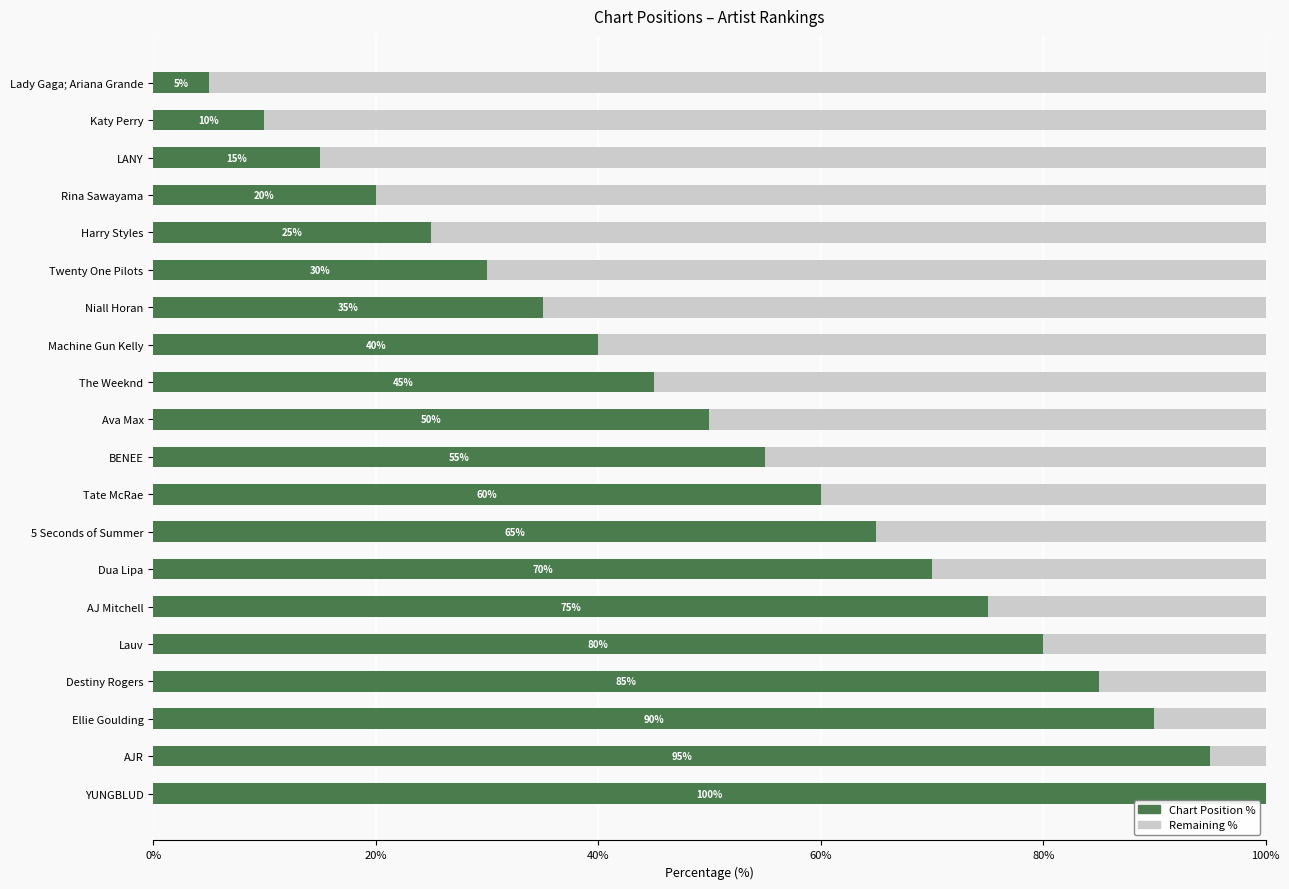

What is the total value across all series at Tate McRae?

100.0